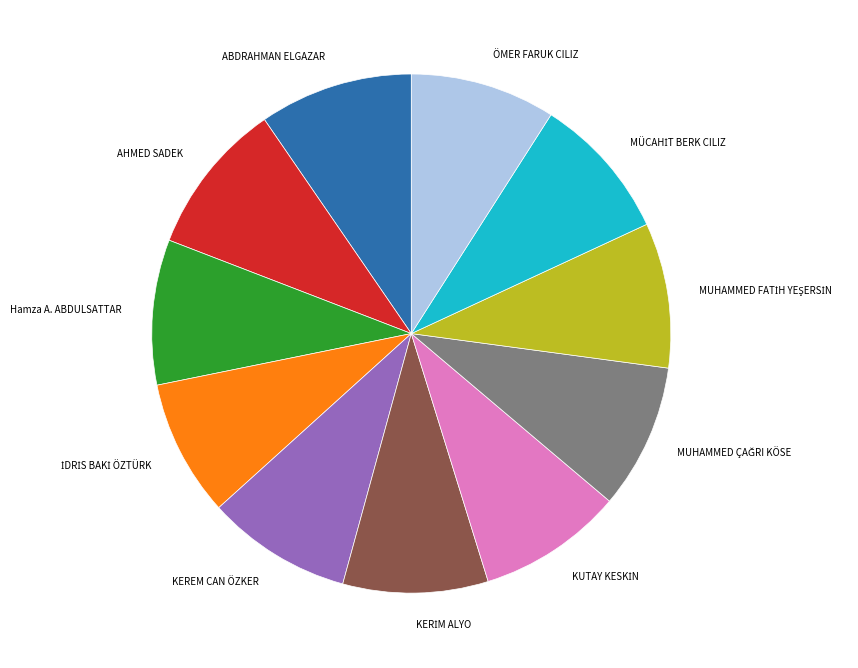

The ABDRAHMAN ELGAZAR slice represents 1% of the pie. True or false?

False